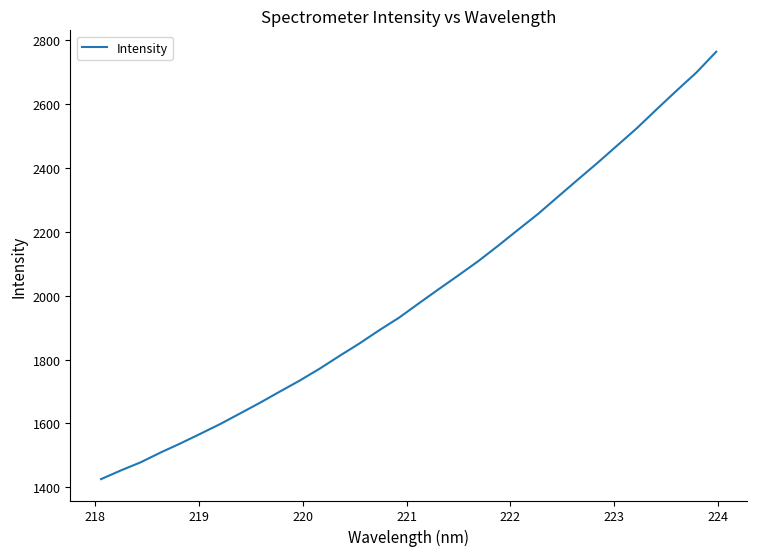

What is the smallest value displayed?

1425.5